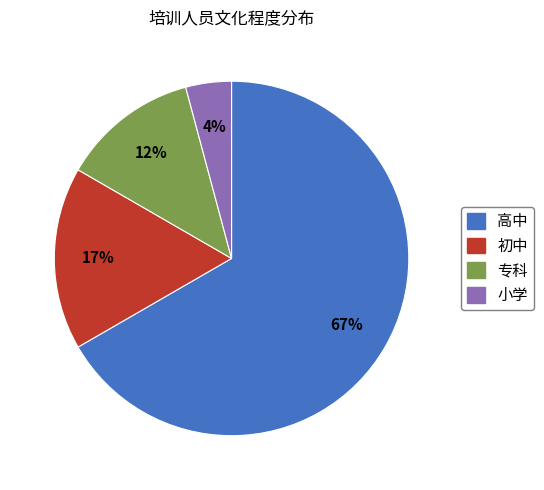

Which category has the smallest portion of the pie?

小学